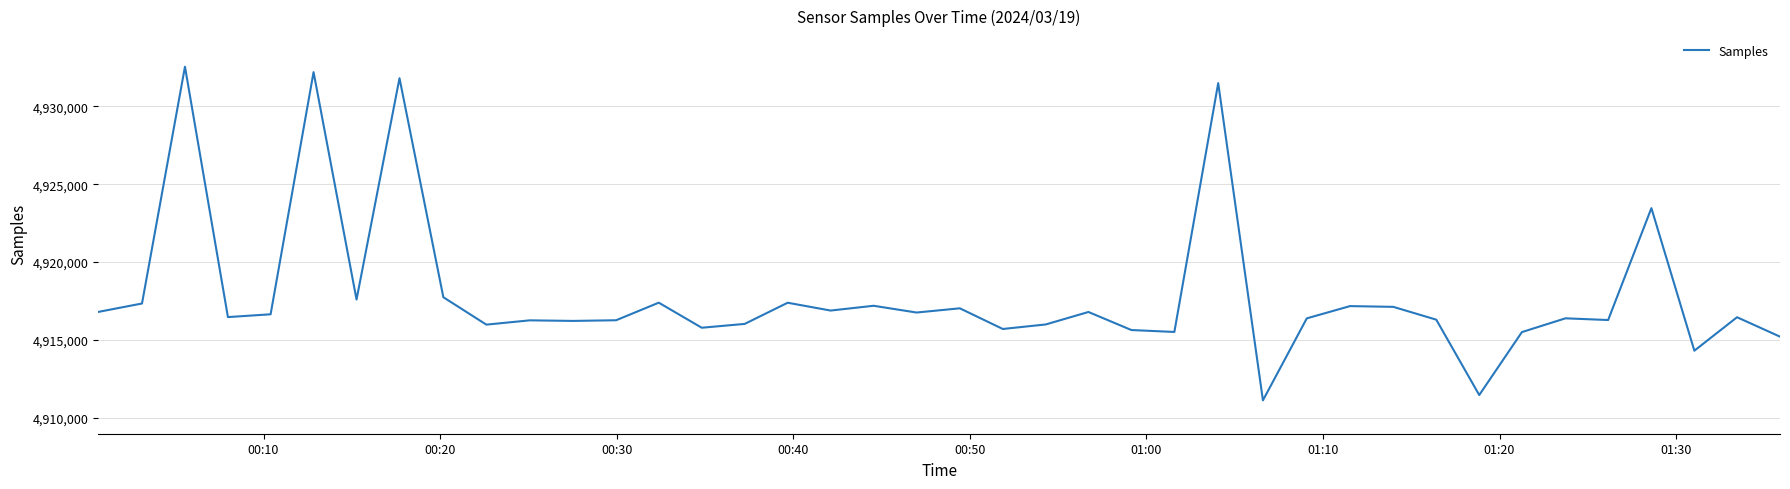

What is the minimum value shown in the chart?

4911112